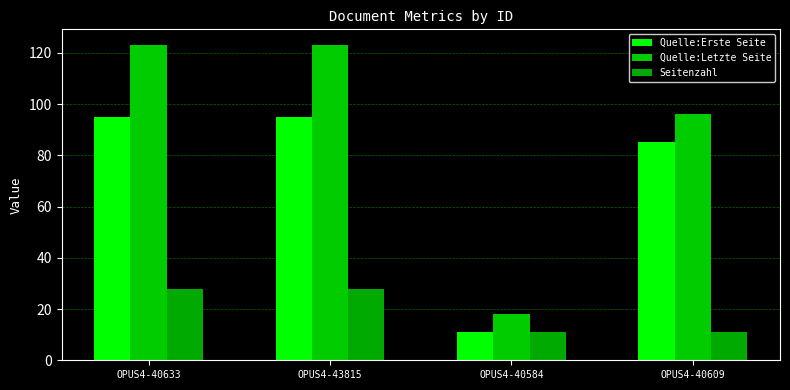

Reading left to right, list all the values displayed in this chart.

Quelle:Erste Seite: OPUS4-40633=95	OPUS4-43815=95	OPUS4-40584=11	OPUS4-40609=85
Quelle:Letzte Seite: OPUS4-40633=123	OPUS4-43815=123	OPUS4-40584=18	OPUS4-40609=96
Seitenzahl: OPUS4-40633=28	OPUS4-43815=28	OPUS4-40584=11	OPUS4-40609=11